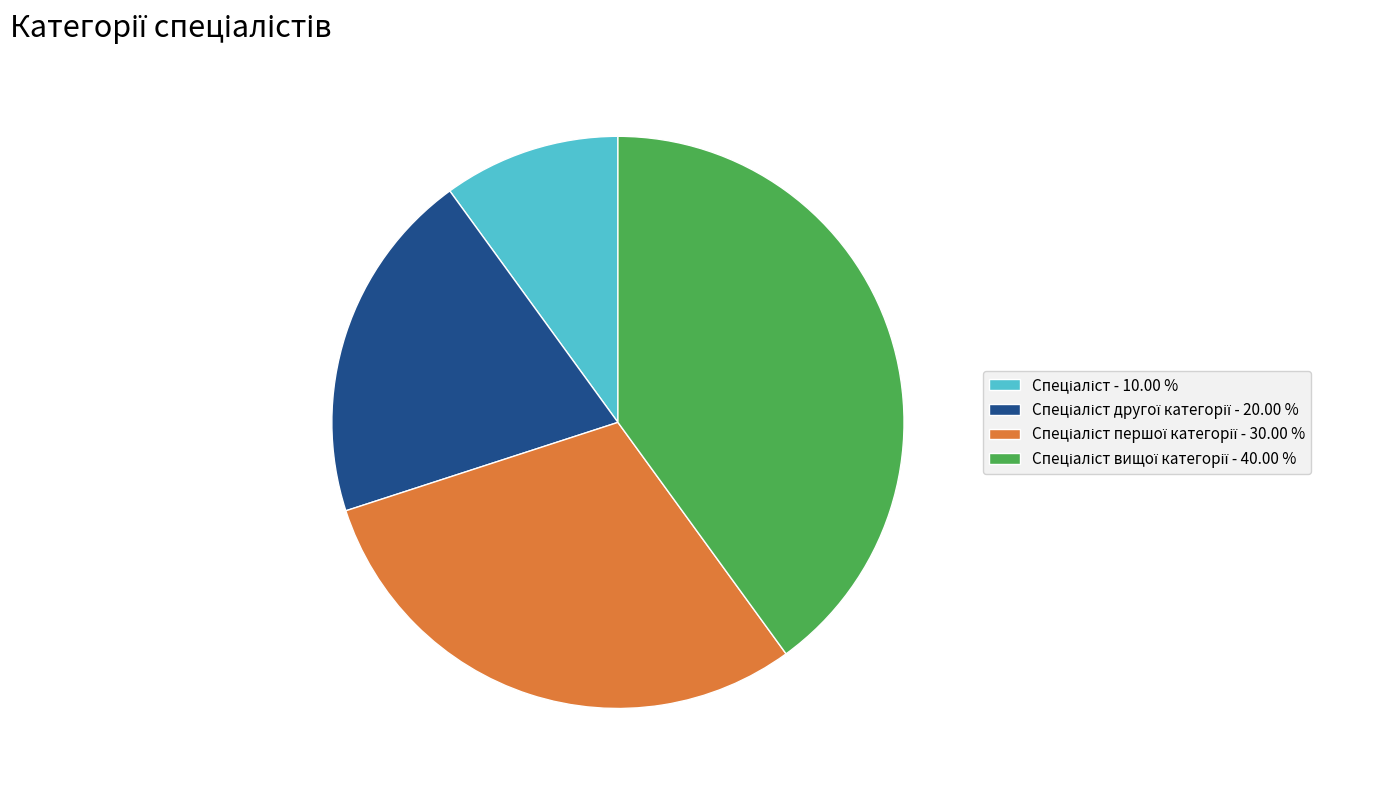

How many segments does this pie chart have?

4